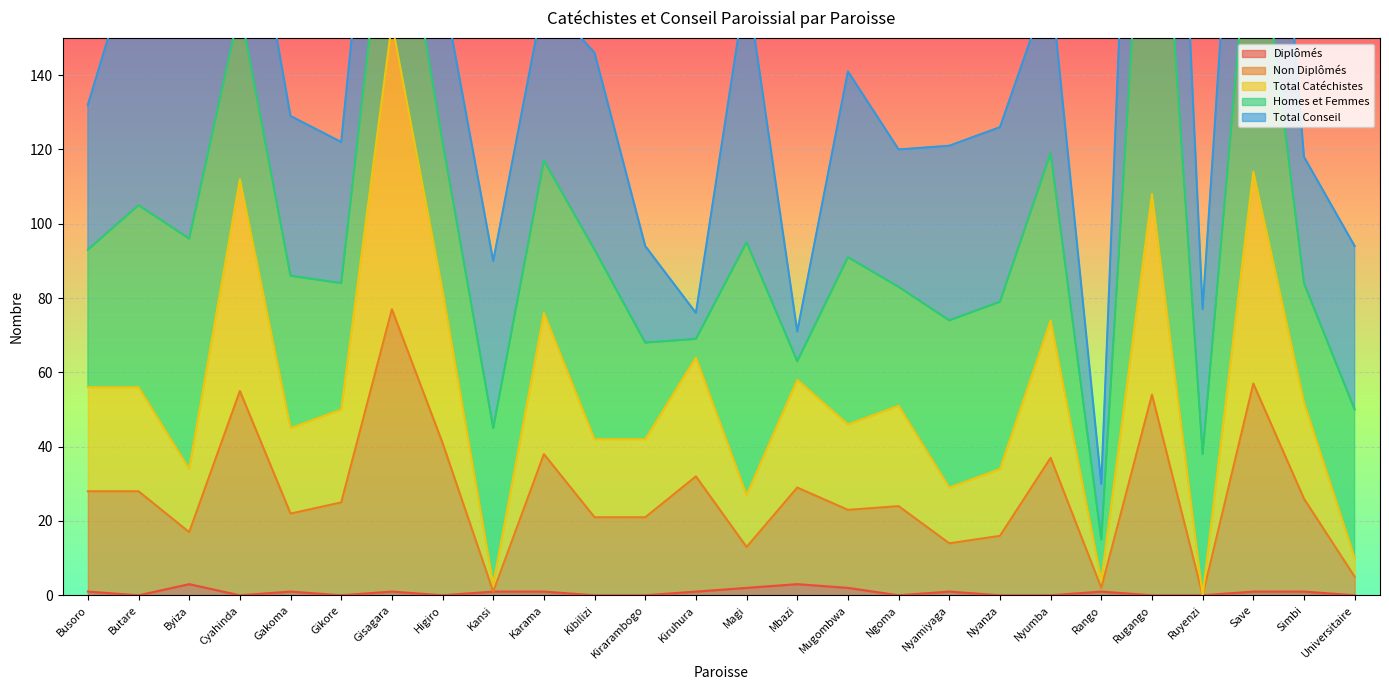

What is the difference between the Total Catéchistes values at Rango and Gisagara?

150